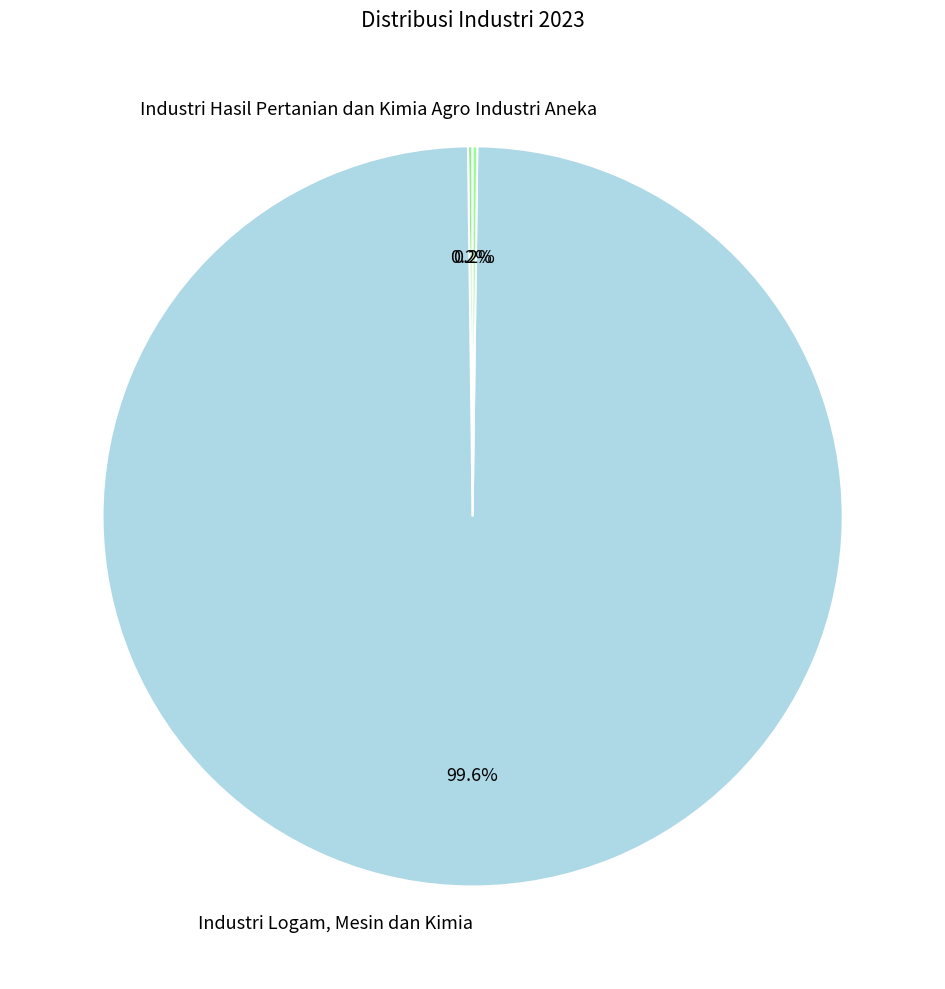

What is the largest slice in the pie chart?

Industri Logam, Mesin dan Kimia